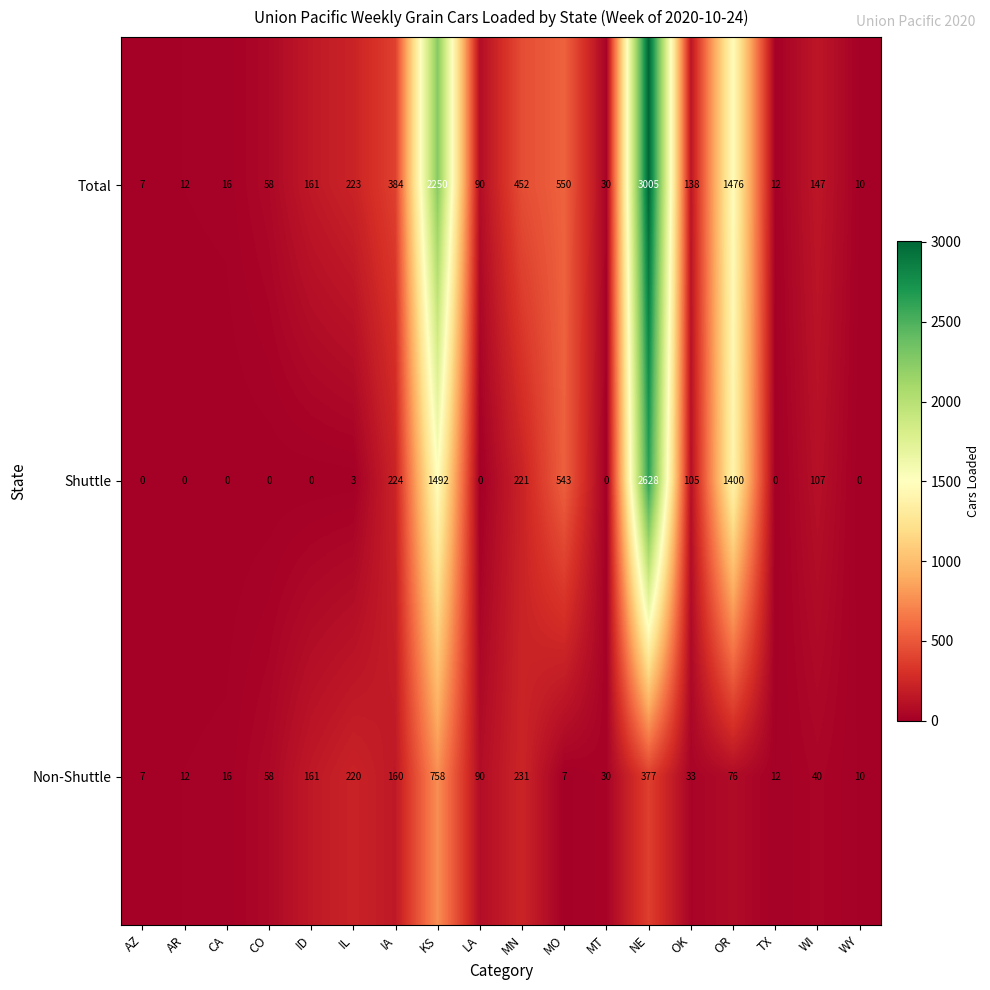

What is the total value across all series at KS?

4500